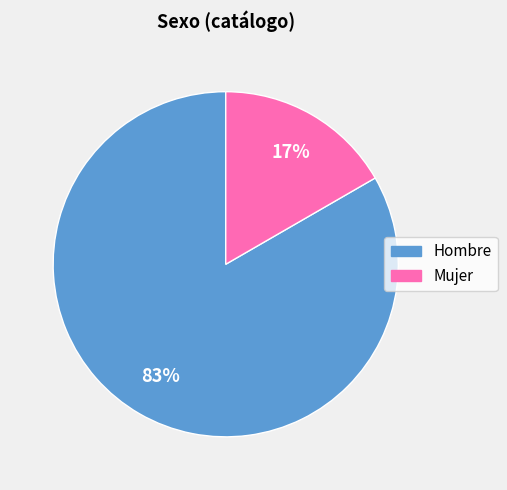

Rank the categories by value from lowest to highest.

Mujer, Hombre